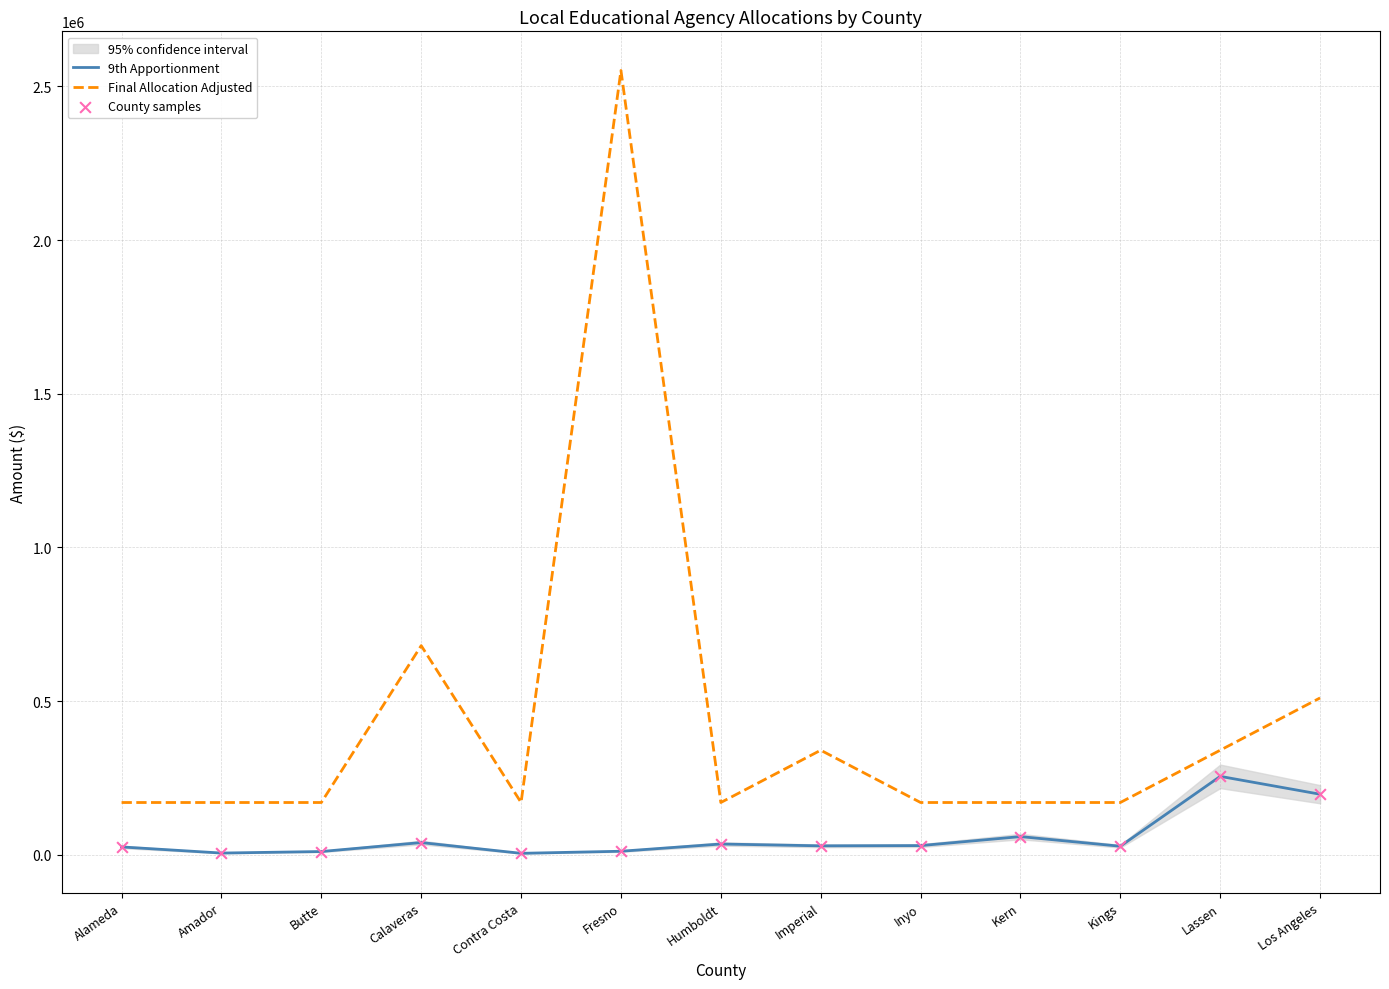

Which series has the widest spread of Y values?

Final Allocation Adjusted